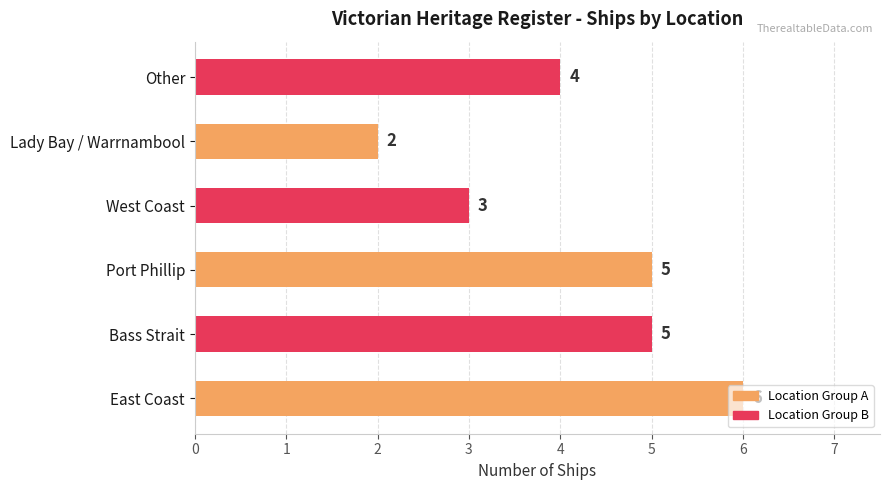

True or false: the data shows 8 at Bass Strait.

False